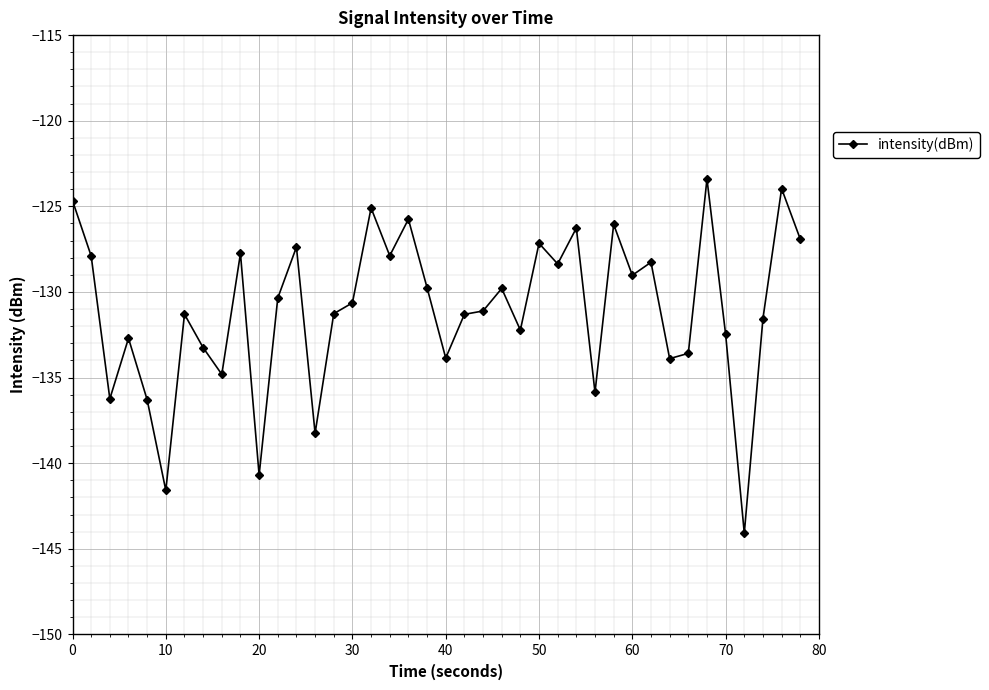

What is the difference between the maximum and minimum values?

20.7